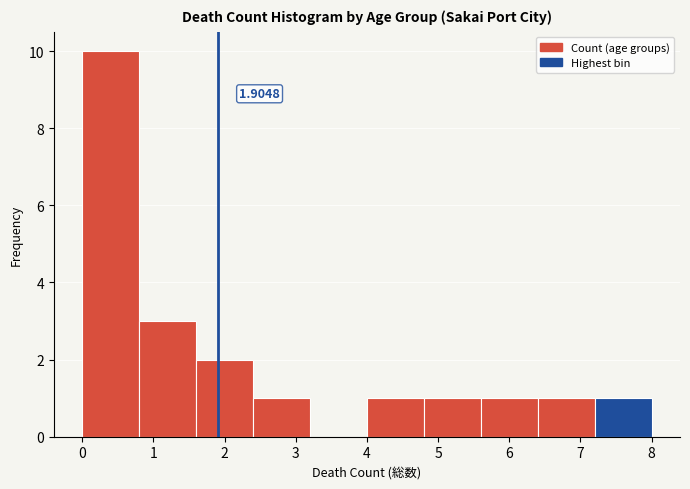

Over which range of the x-axis is the bar tallest?

0.0 to 0.8